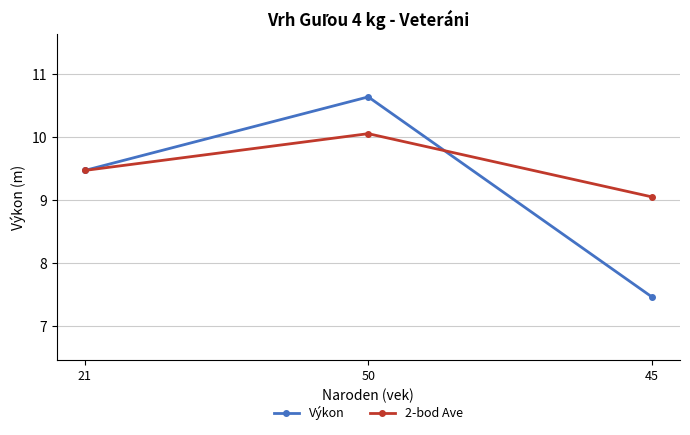

How many lines are shown in the chart?

2